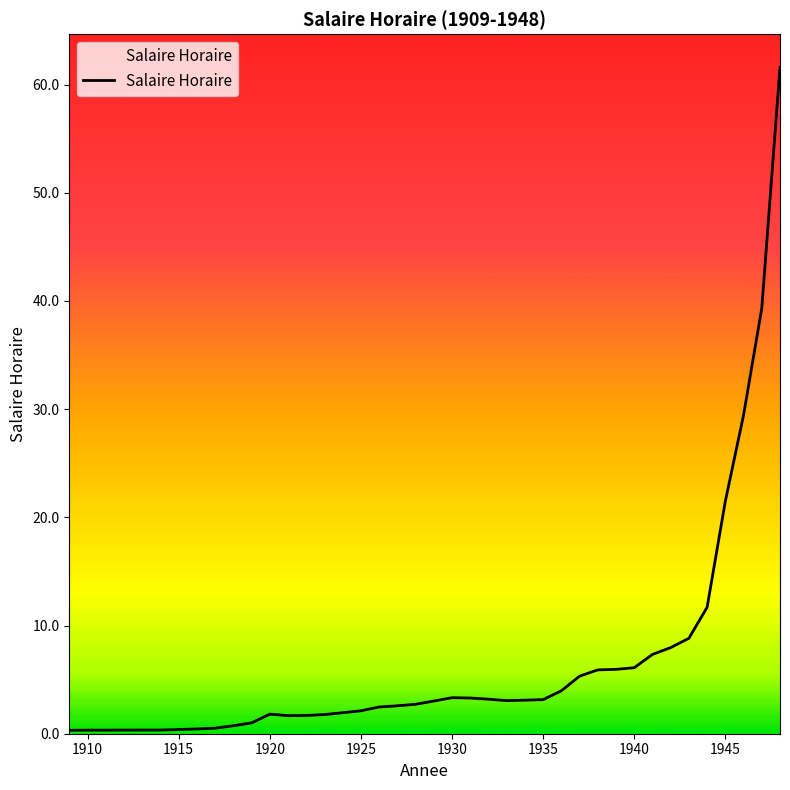

How many values exceed 3?

20